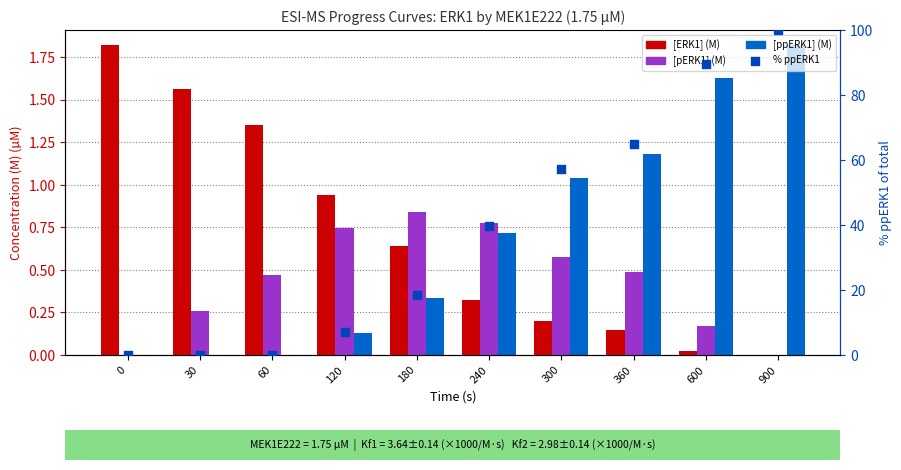

Which series contains the lowest Y value?

[ERK1] (M)